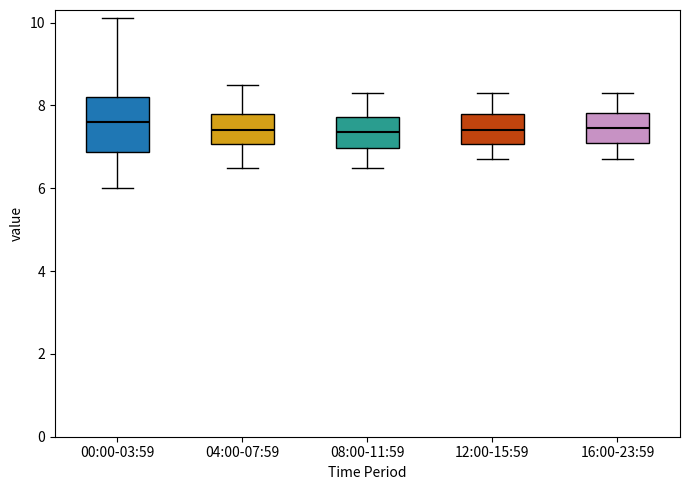

Which box is the tallest, from its lower edge to its upper edge?

00:00-03:59